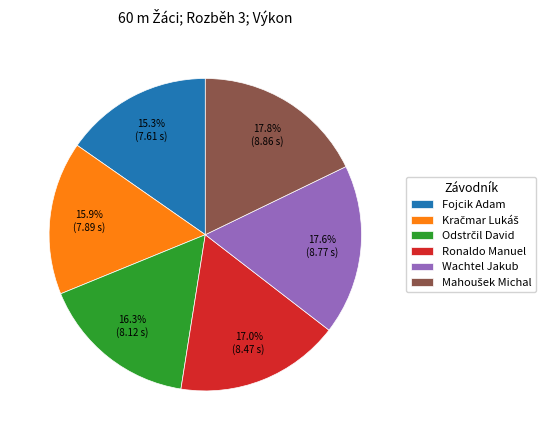

Which slice is the smallest?

Fojcik Adam